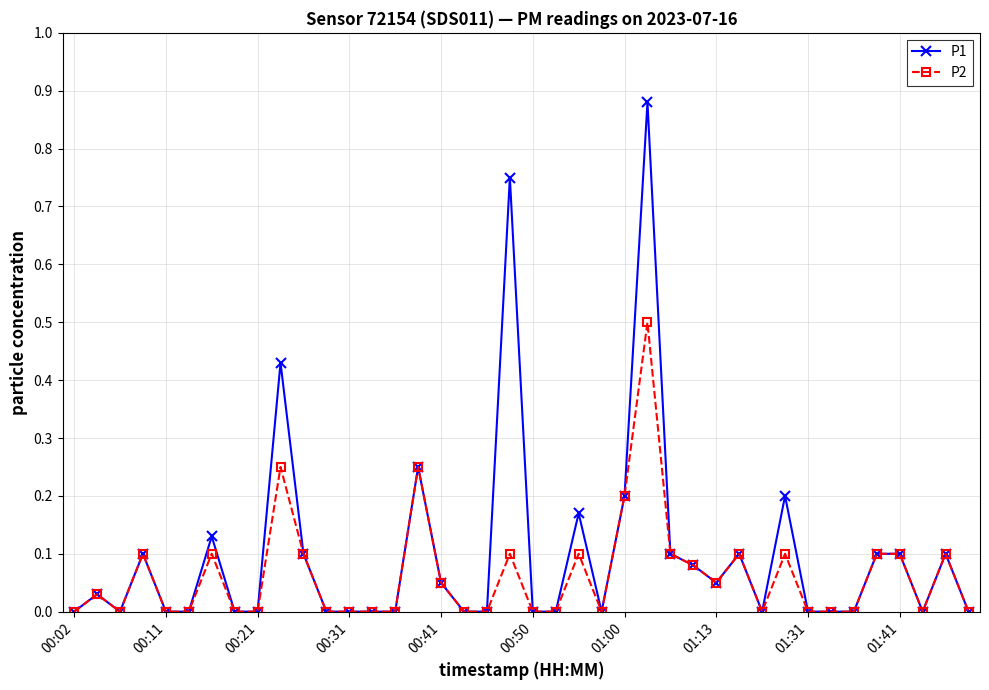

What is the highest value of the P2 series?

0.5